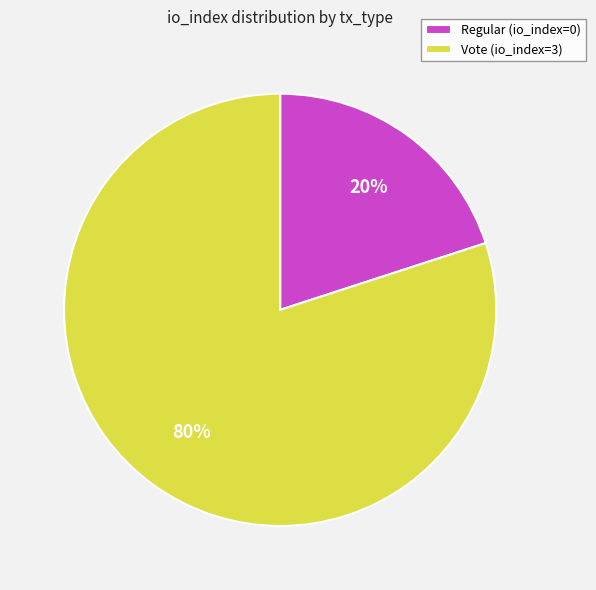

How many segments does this pie chart have?

2